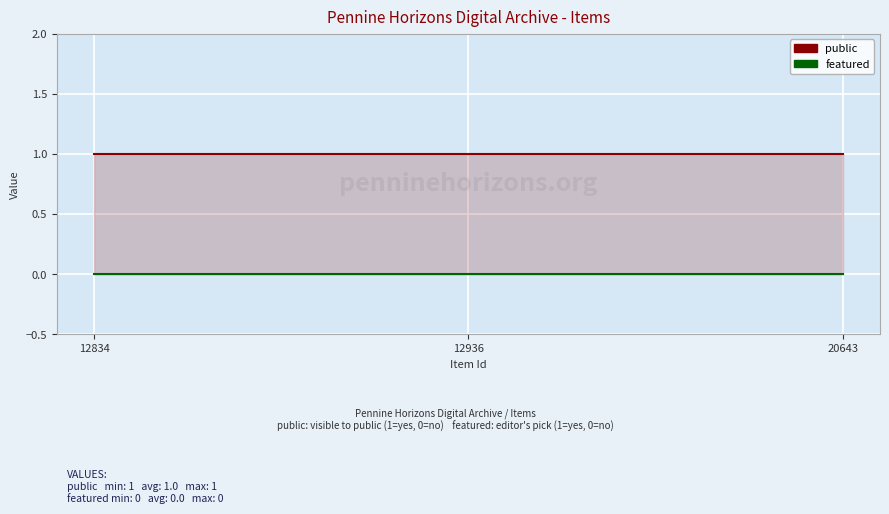

At how many categories does at least one series exceed 0?

3